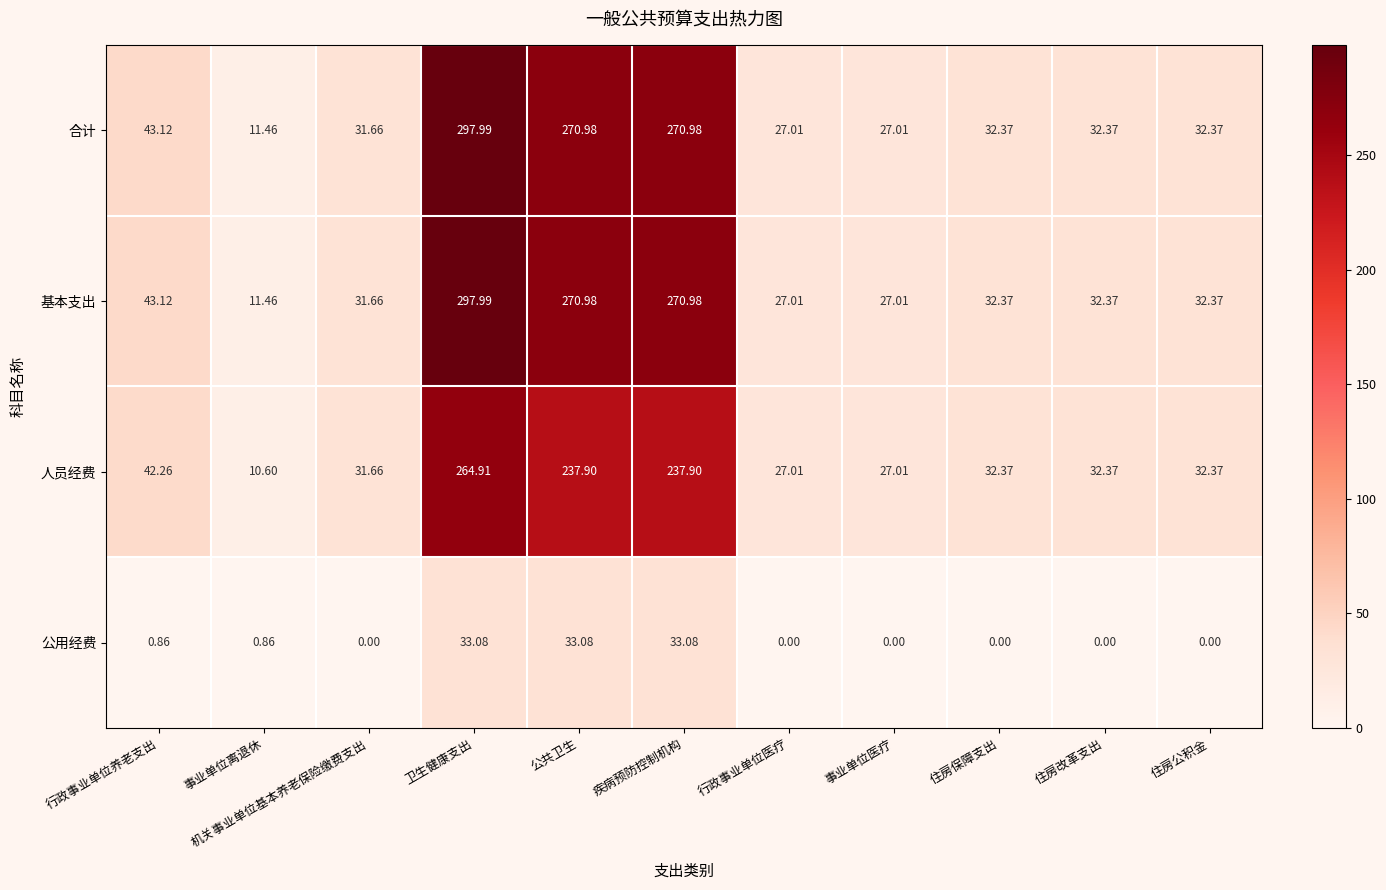

Is the value of 合计 at 机关事业单位基本养老保险缴费支出 greater than the value of 人员经费 at 行政事业单位医疗?

Yes